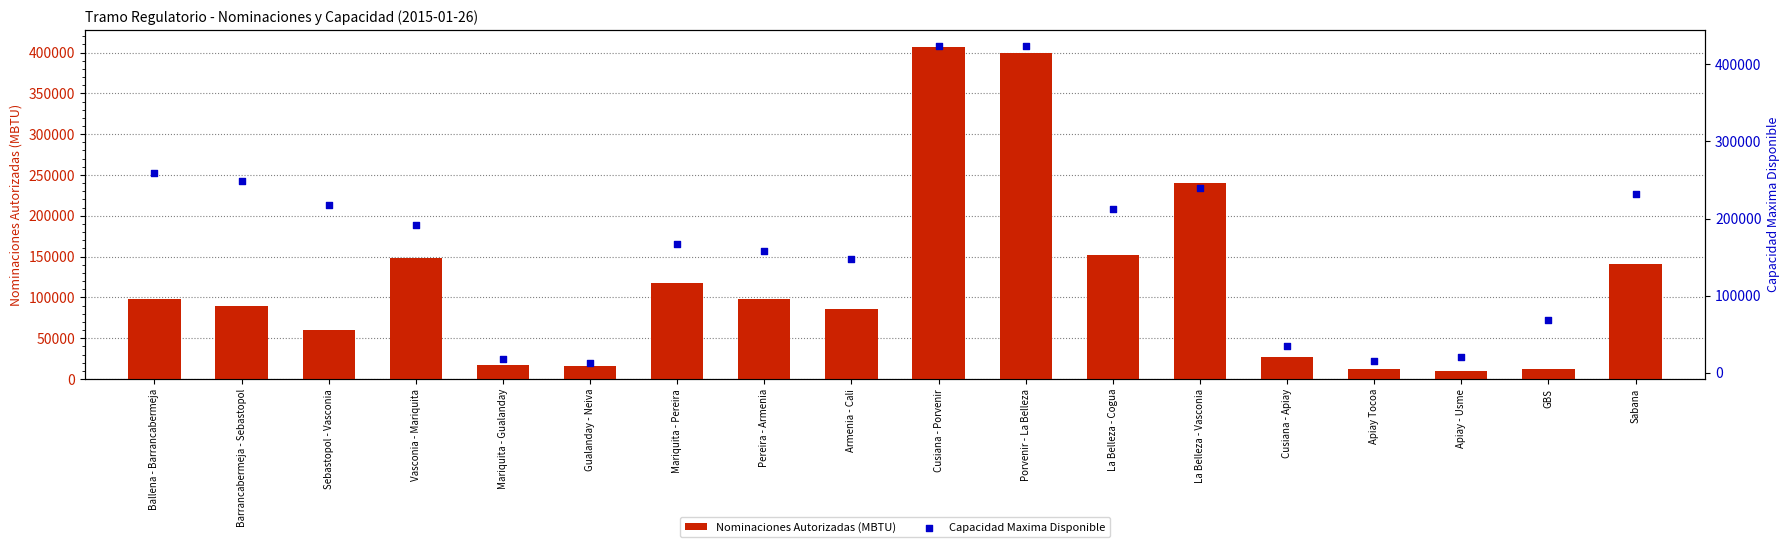

Is the value of Nominaciones Autorizadas (MBTU) at Porvenir - La Belleza greater than the value of Capacidad Maxima Disponible at Barrancabermeja - Sebastopol?

Yes